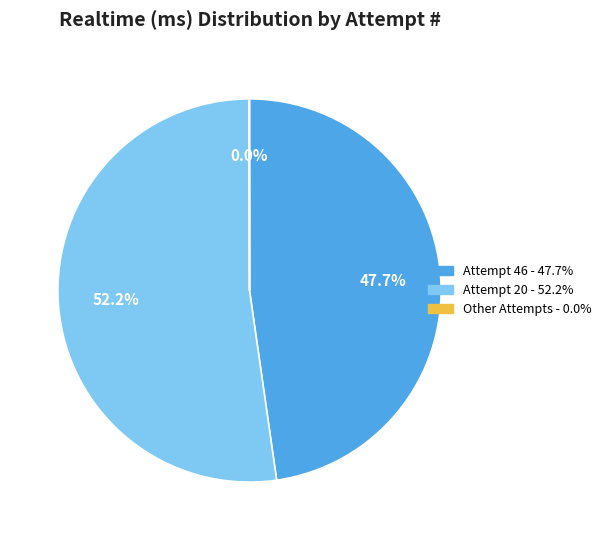

Is there any slice that represents more than half of the pie?

Yes